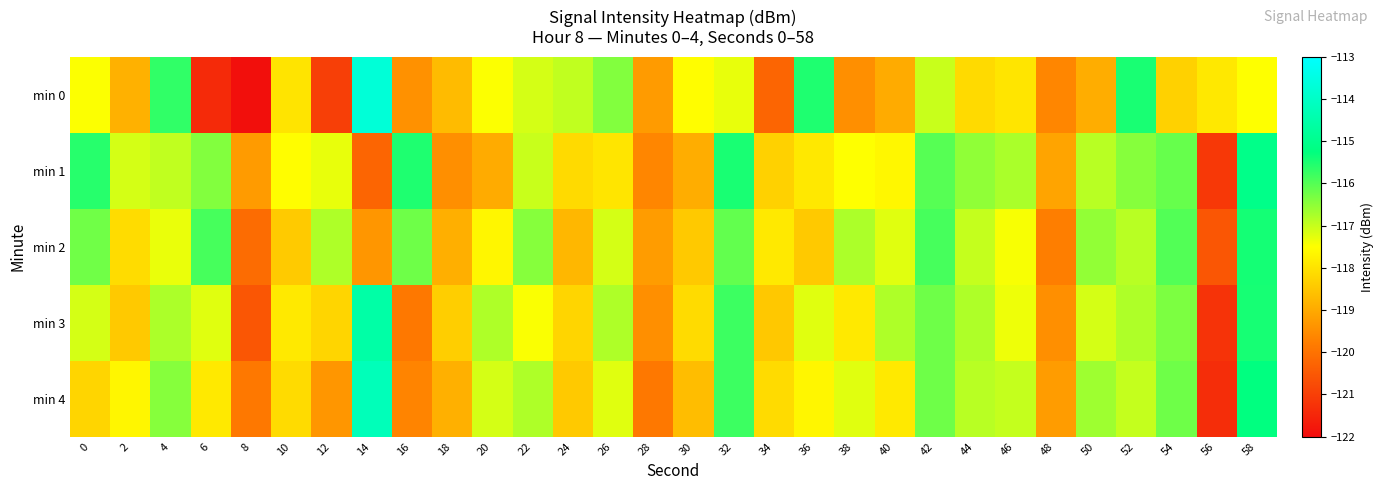

Rank the series by their maximum value, from lowest to highest.

min 2, min 1, min 3, min 4, min 0